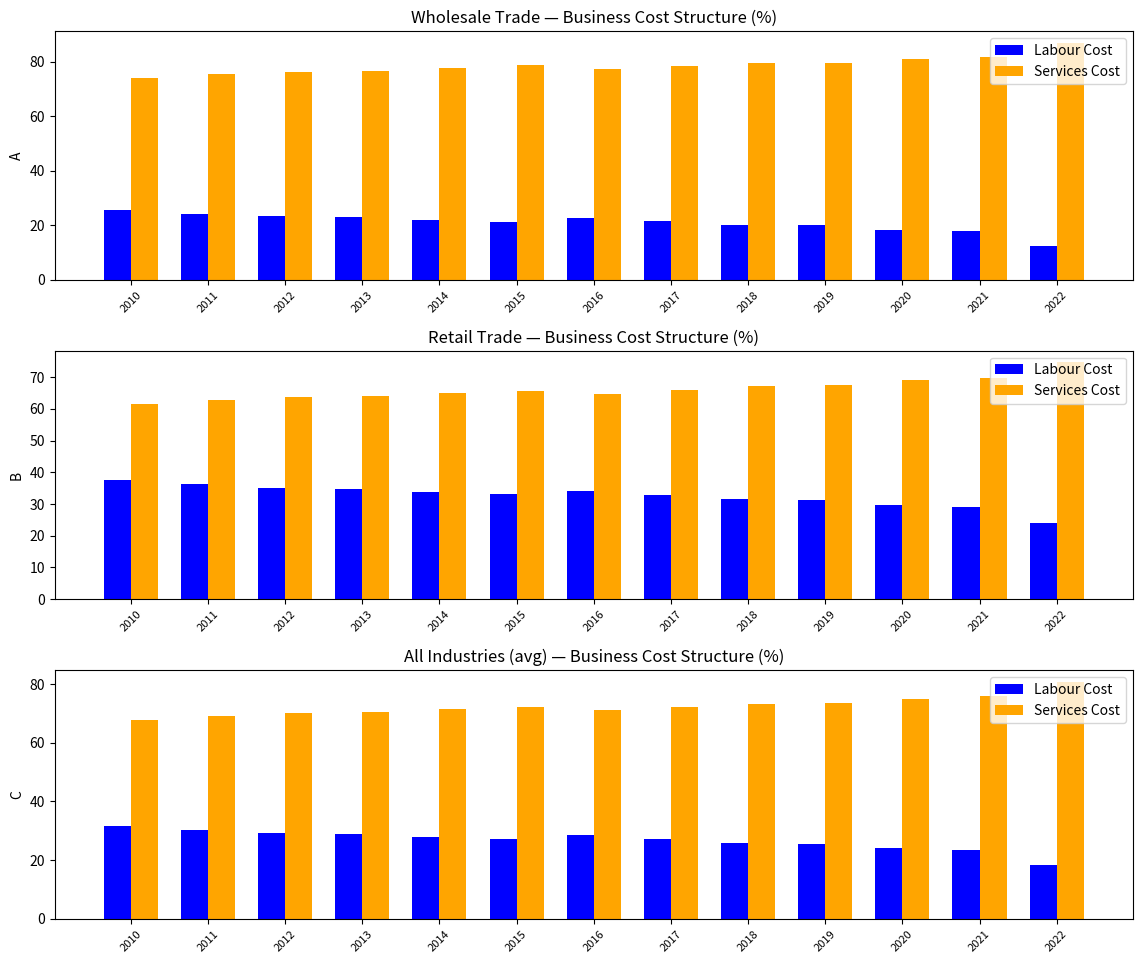

What value does the Labour Cost series have at 2012?

29.1